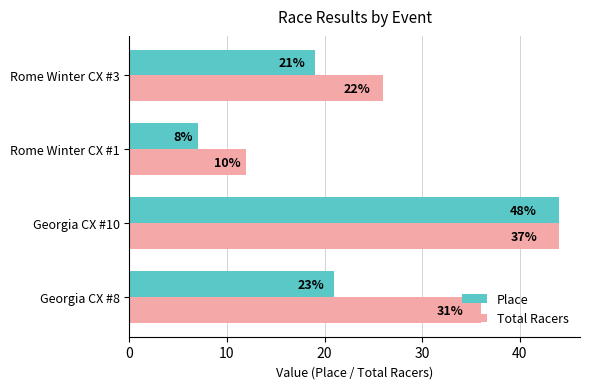

What is the average value of the Total Racers series?

30